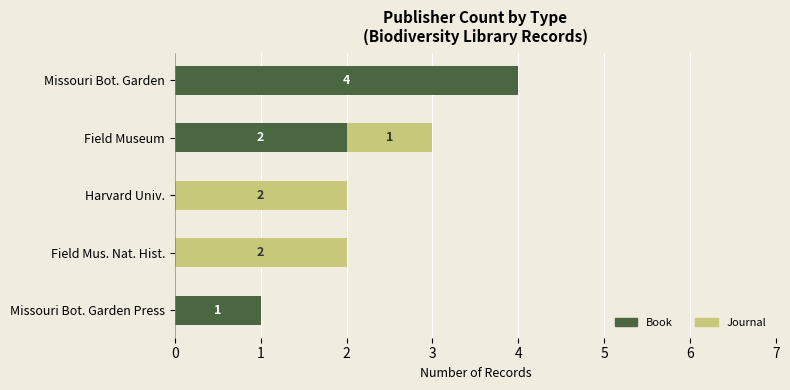

The Book series shows 2 at Missouri Bot. Garden Press. True or false?

False